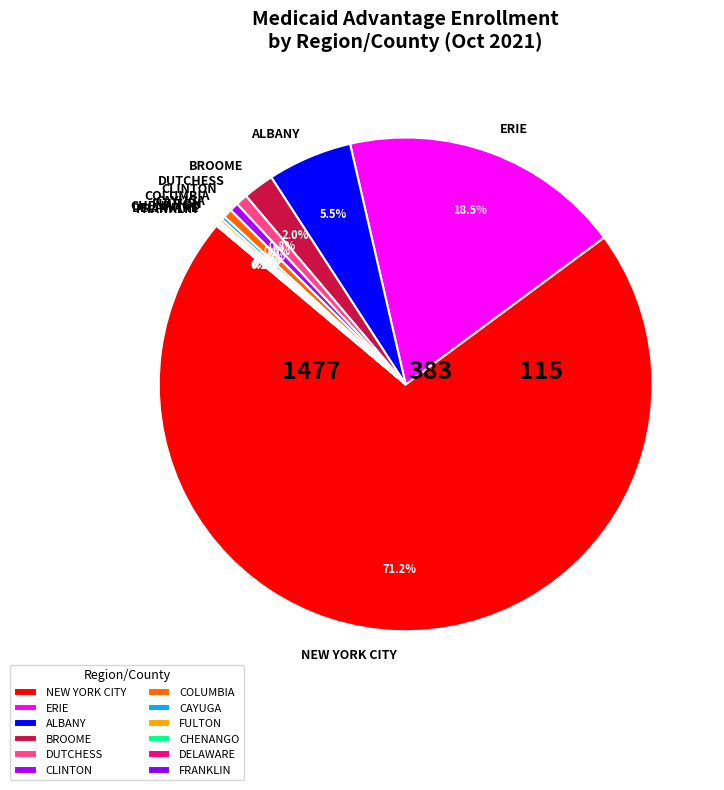

Which has a higher value, ERIE or BROOME?

ERIE